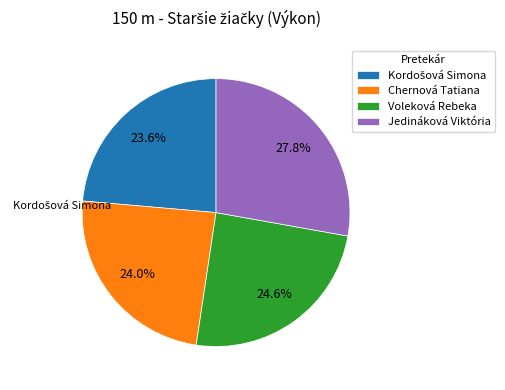

What percentage is the Jedináková Viktória slice, to the nearest percent?

28%